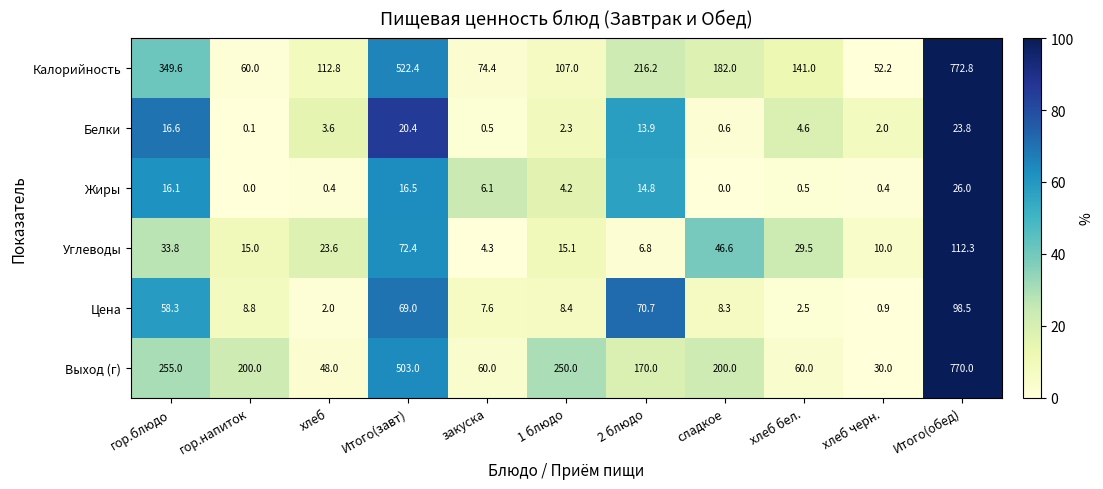

Which series has the largest range (max minus min)?

Выход (г)